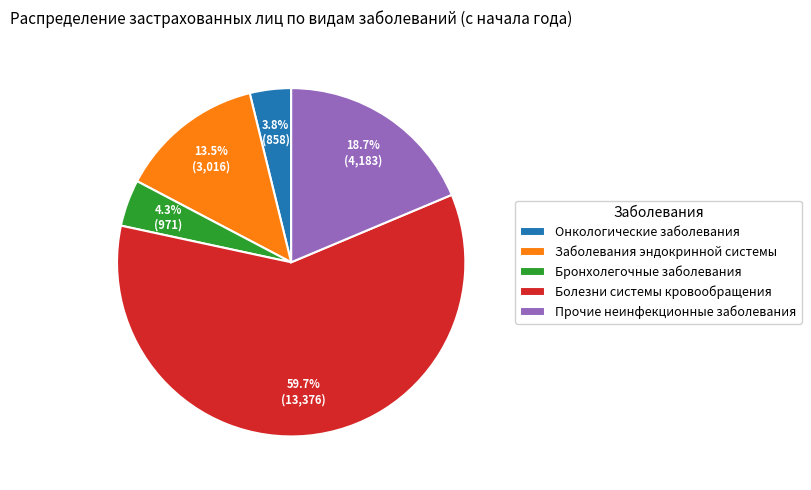

Rank the categories by value from highest to lowest.

Болезни системы кровообращения, Прочие неинфекционные заболевания, Заболевания эндокринной системы, Бронхолегочные заболевания, Онкологические заболевания